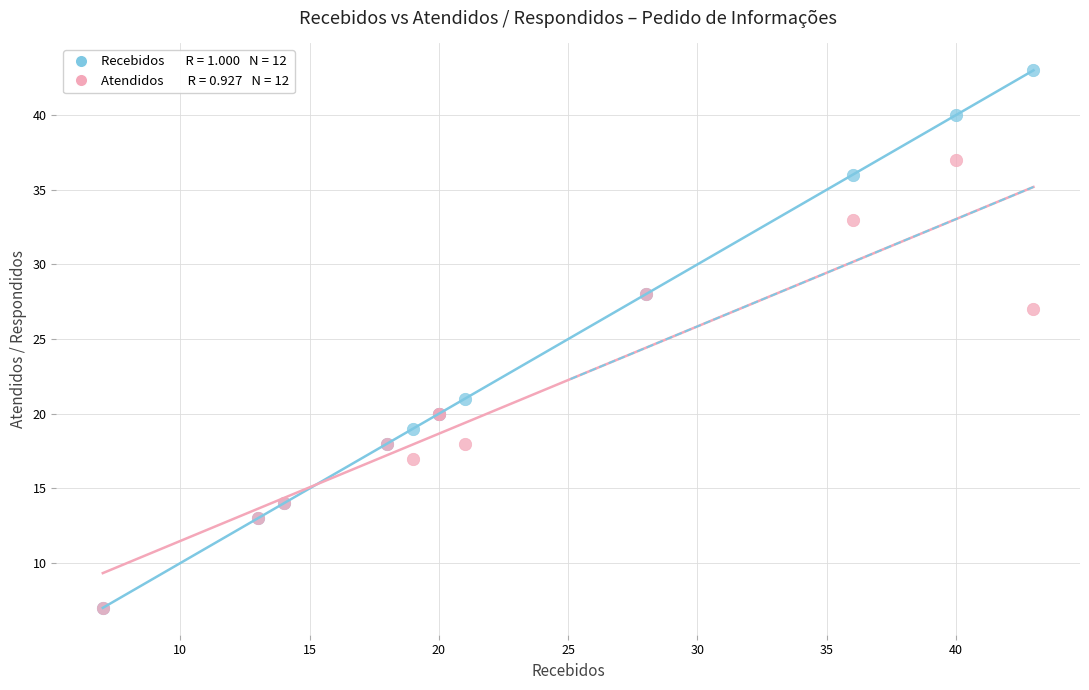

Across all series, what Y value is closest to 25?

27